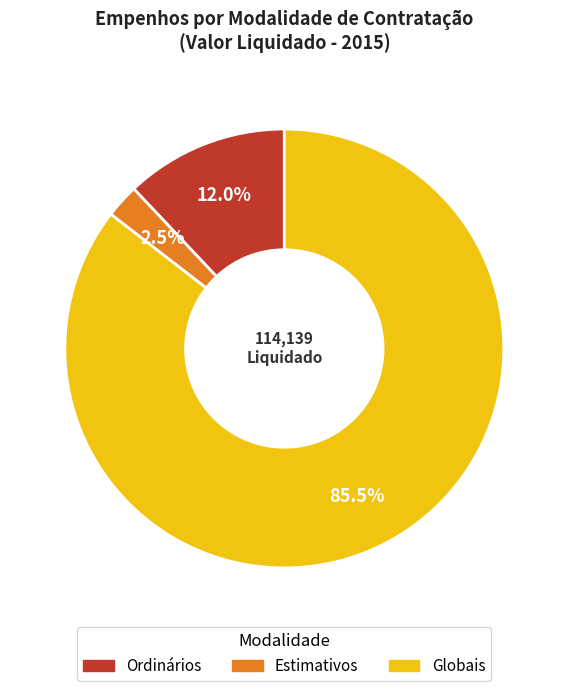

To the nearest percent, what is the average slice percentage?

33%